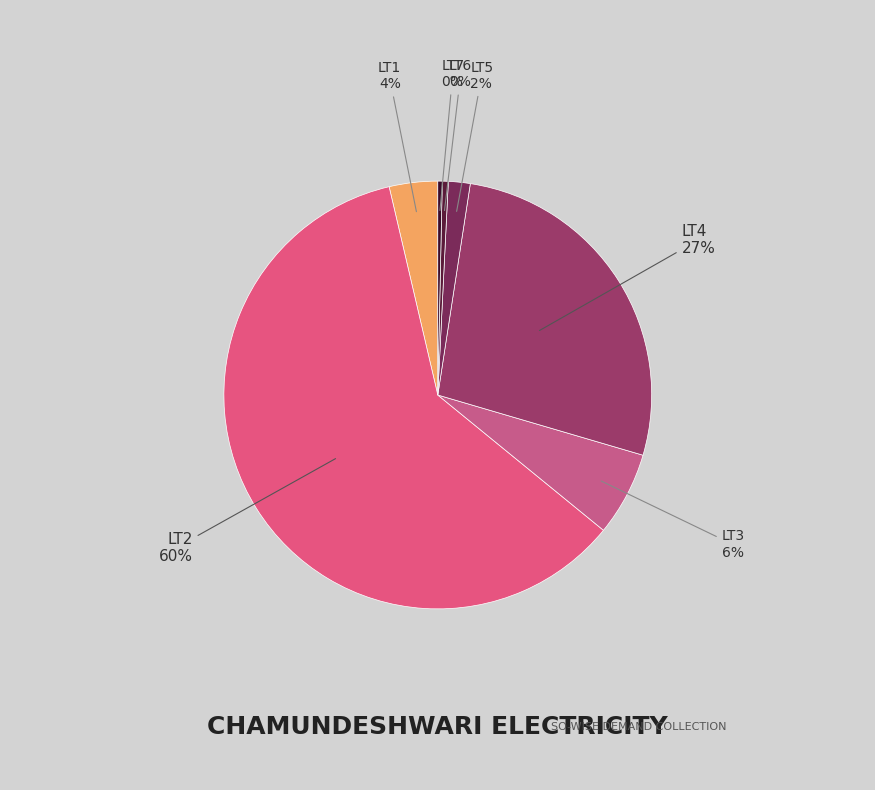

How many segments does this pie chart have?

7